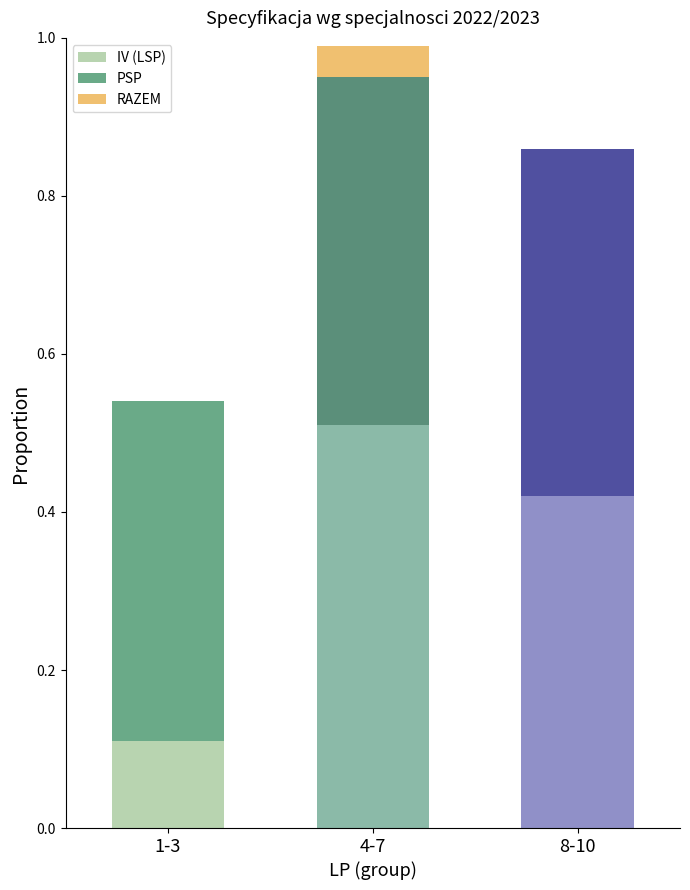

At which category is the sum across all series the highest?

4-7